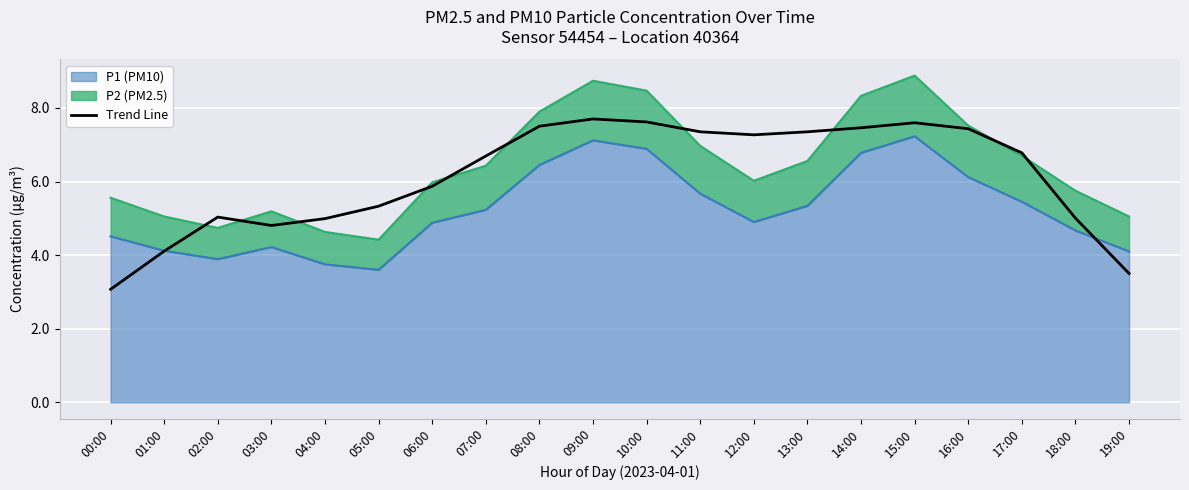

The chart shows a value of 13.2 at 15:00. True or false?

False